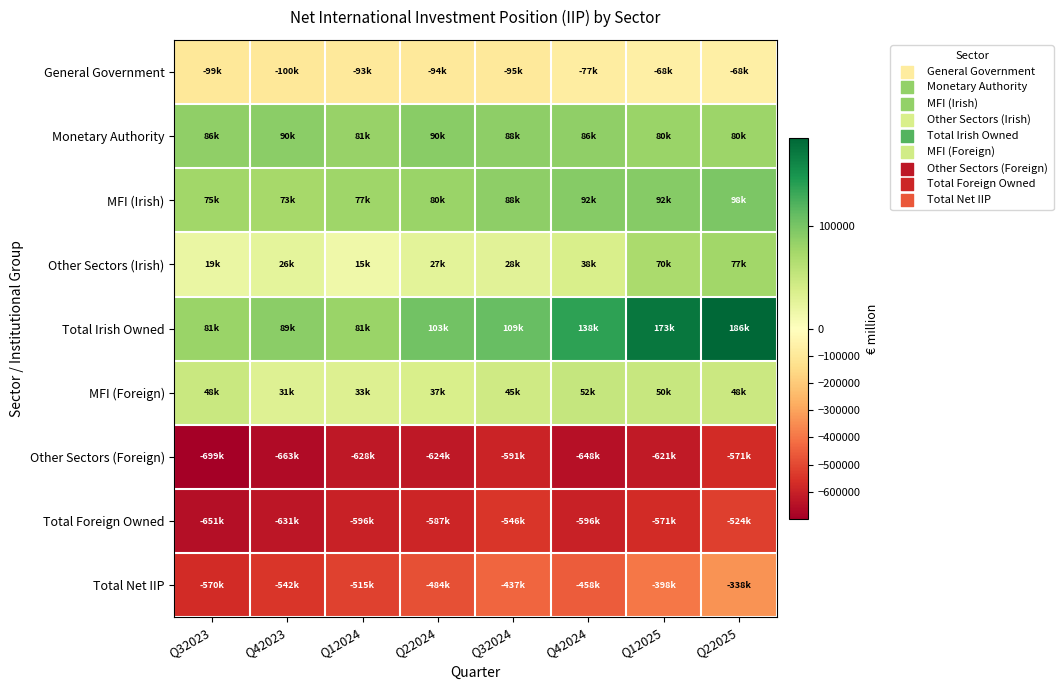

How many categories are shown in the chart?

8